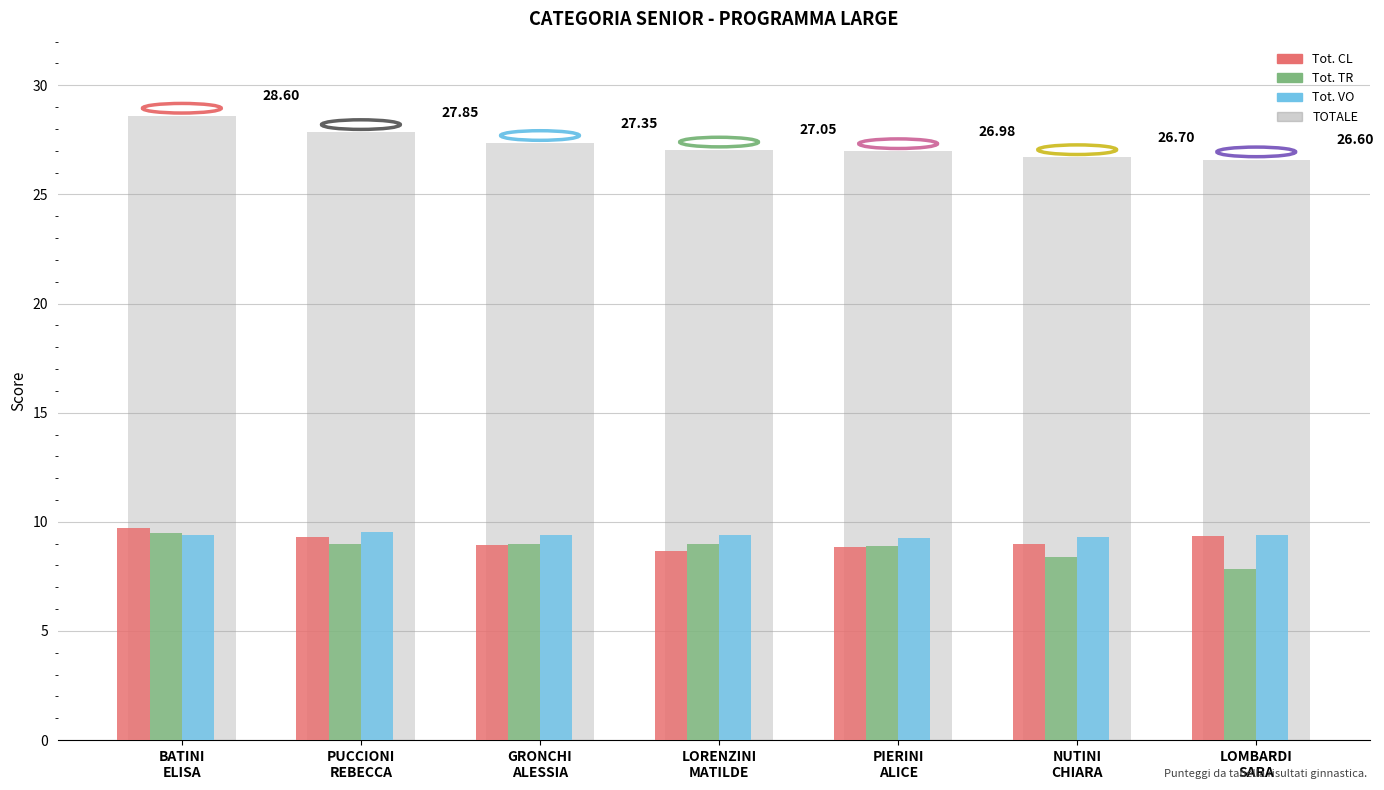

What is the label of the 1st bar from the left?

BATINI
ELISA